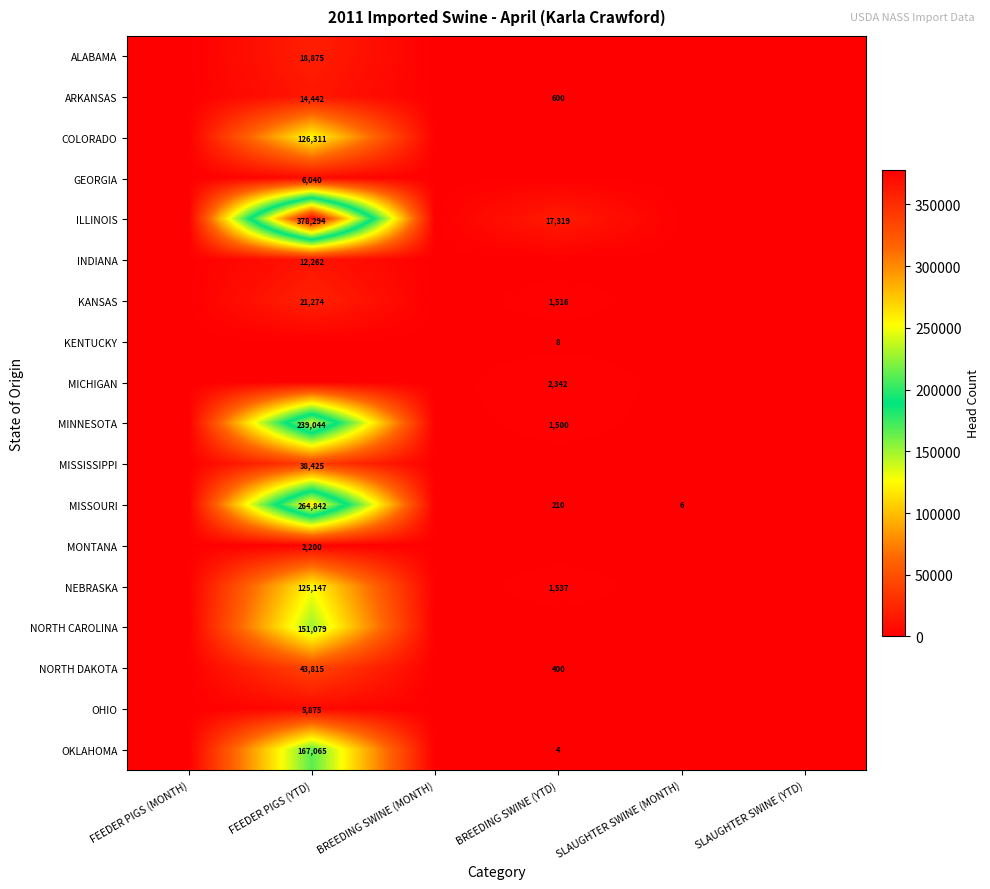

Which has a higher value, SLAUGHTER SWINE (YTD) or FEEDER PIGS (MONTH)?

SLAUGHTER SWINE (YTD)